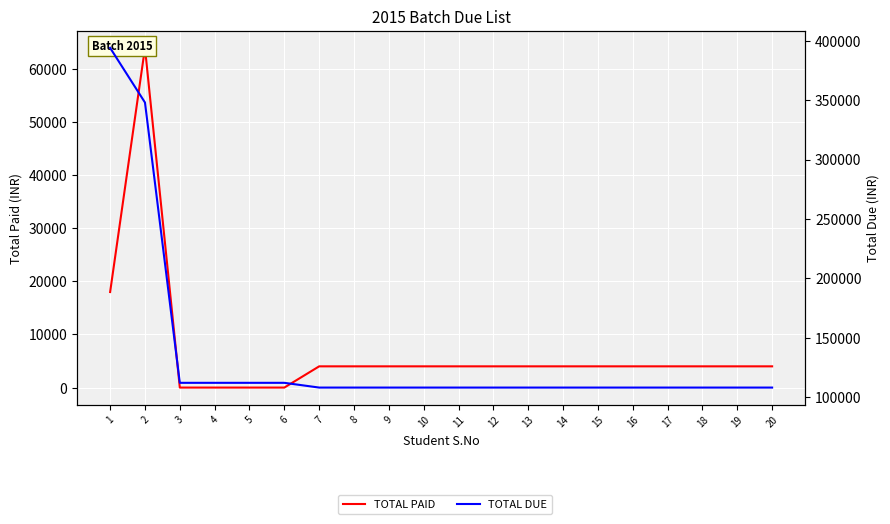

True or false: TOTAL DUE has more than 2 points higher than both neighbors.

False